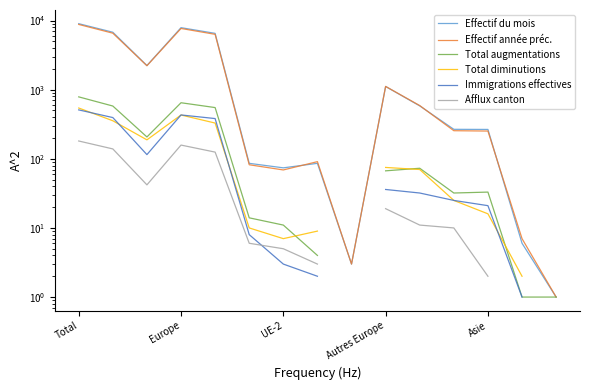

Which series has the largest total across all categories?

Effectif du mois